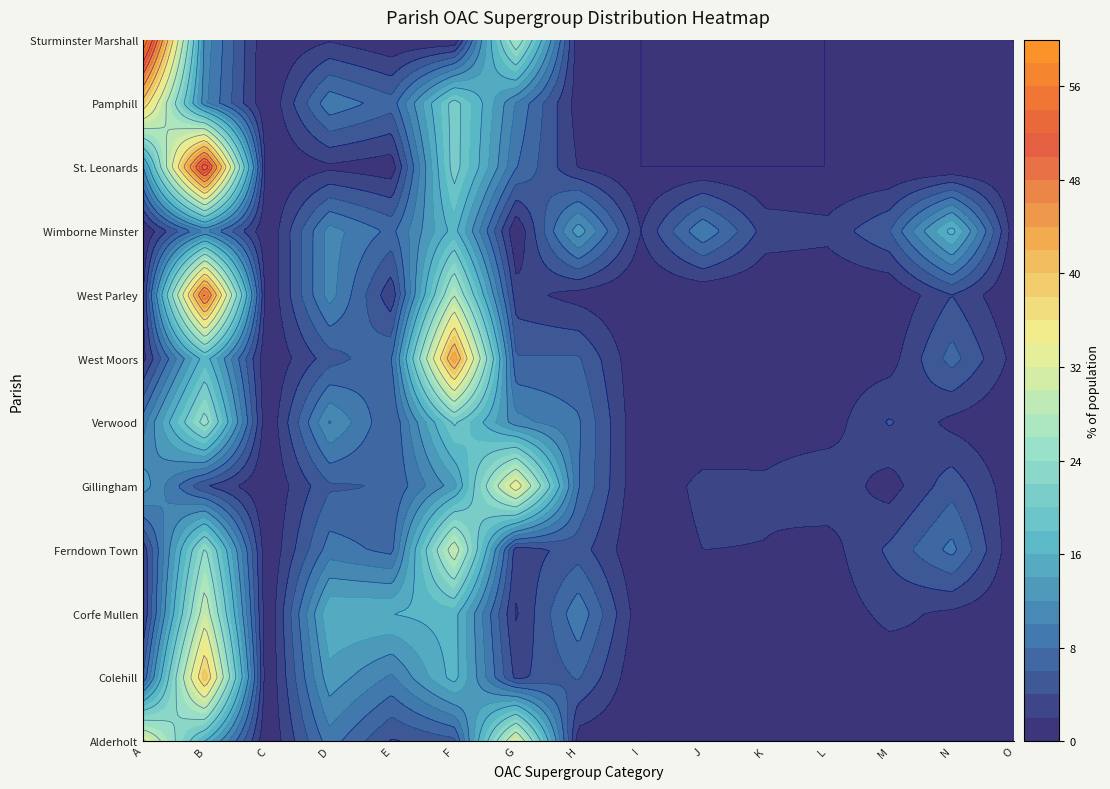

At which label does West Parley first exceed 1?

A Country Living